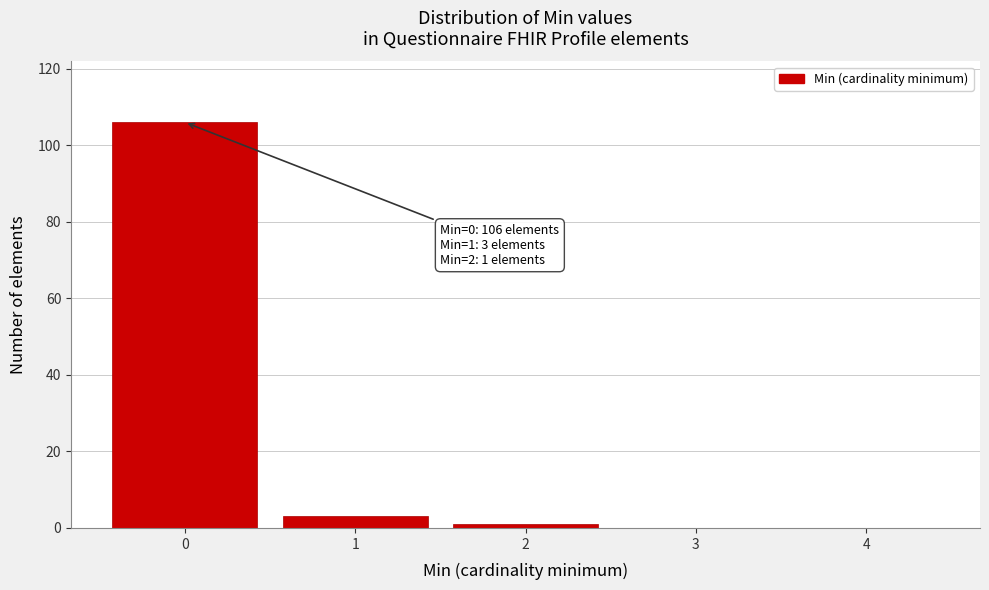

Which range on the x-axis has the tallest bar?

-0.5 to 0.5